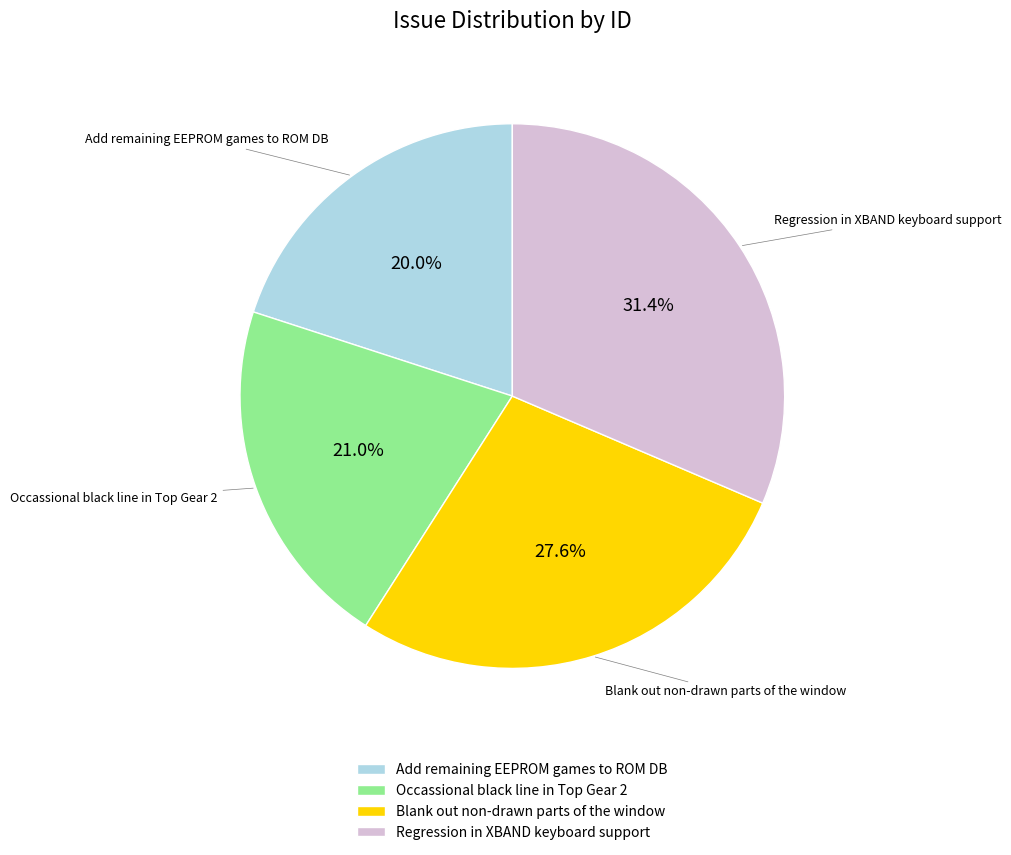

Is it true that Add remaining EEPROM games to ROM DB is 13% of the pie?

False